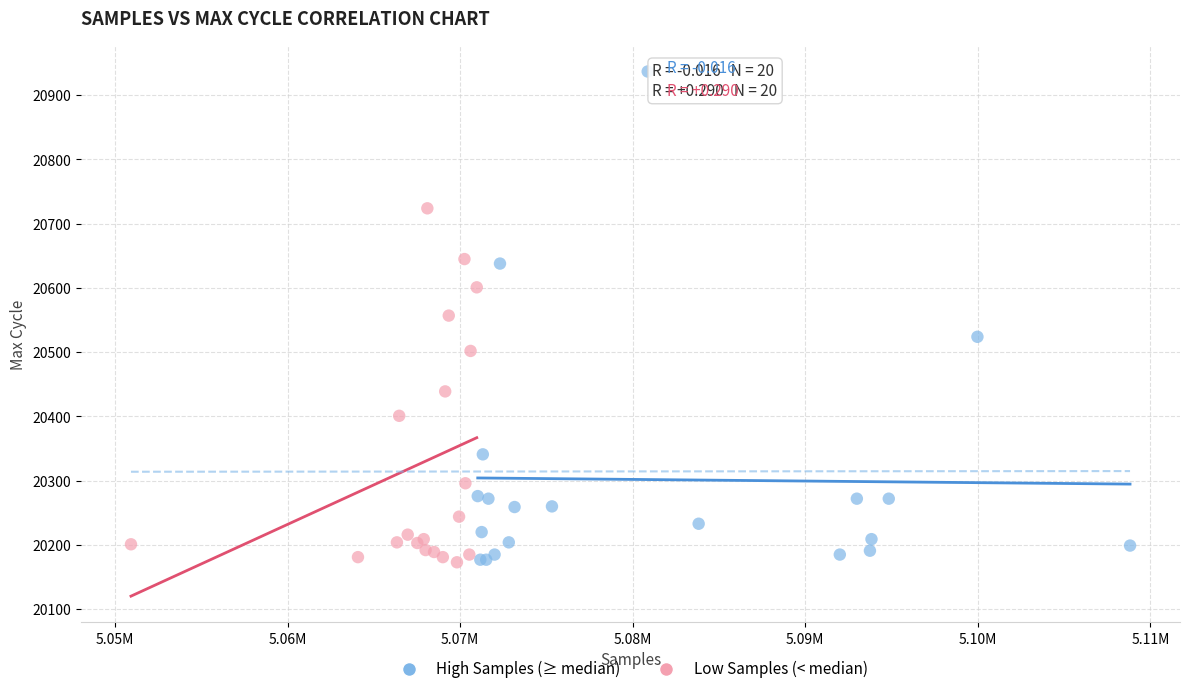

Which series has the largest Y range (max minus min)?

High Samples (≥ median)